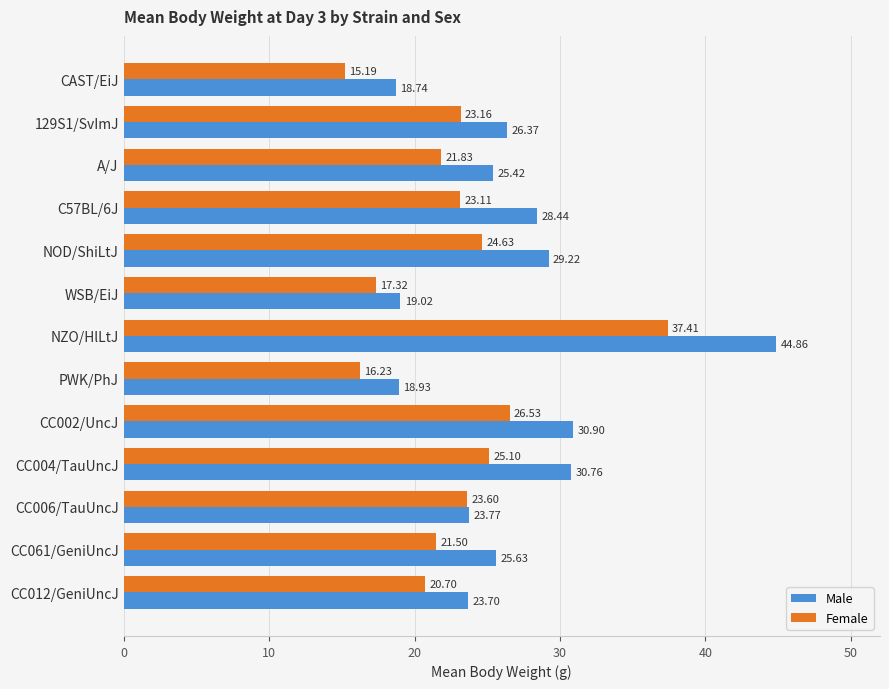

Rank the categories by Female value from lowest to highest.

CAST/EiJ, PWK/PhJ, WSB/EiJ, CC012/GeniUncJ, CC061/GeniUncJ, A/J, C57BL/6J, 129S1/SvImJ, CC006/TauUncJ, NOD/ShiLtJ, CC004/TauUncJ, CC002/UncJ, NZO/HlLtJ